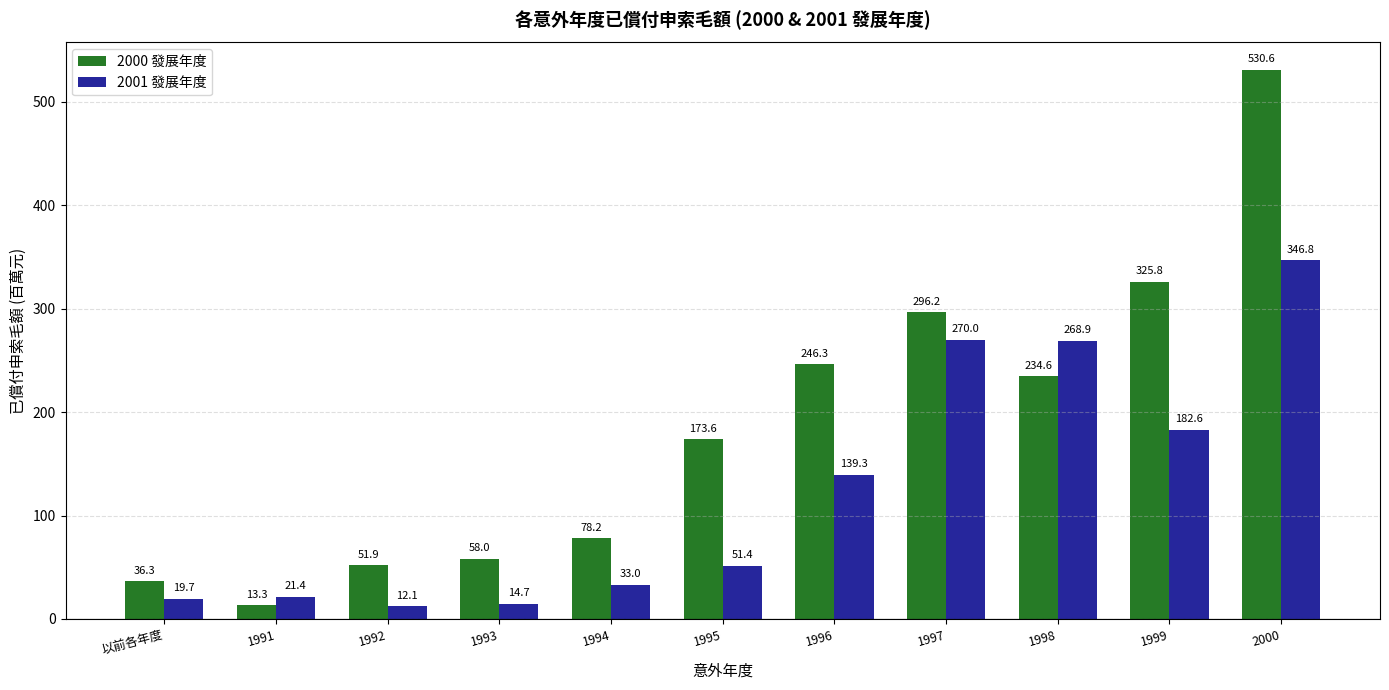

What is the difference between the maximum and minimum values in the 2001 發展年度 series?

334.7